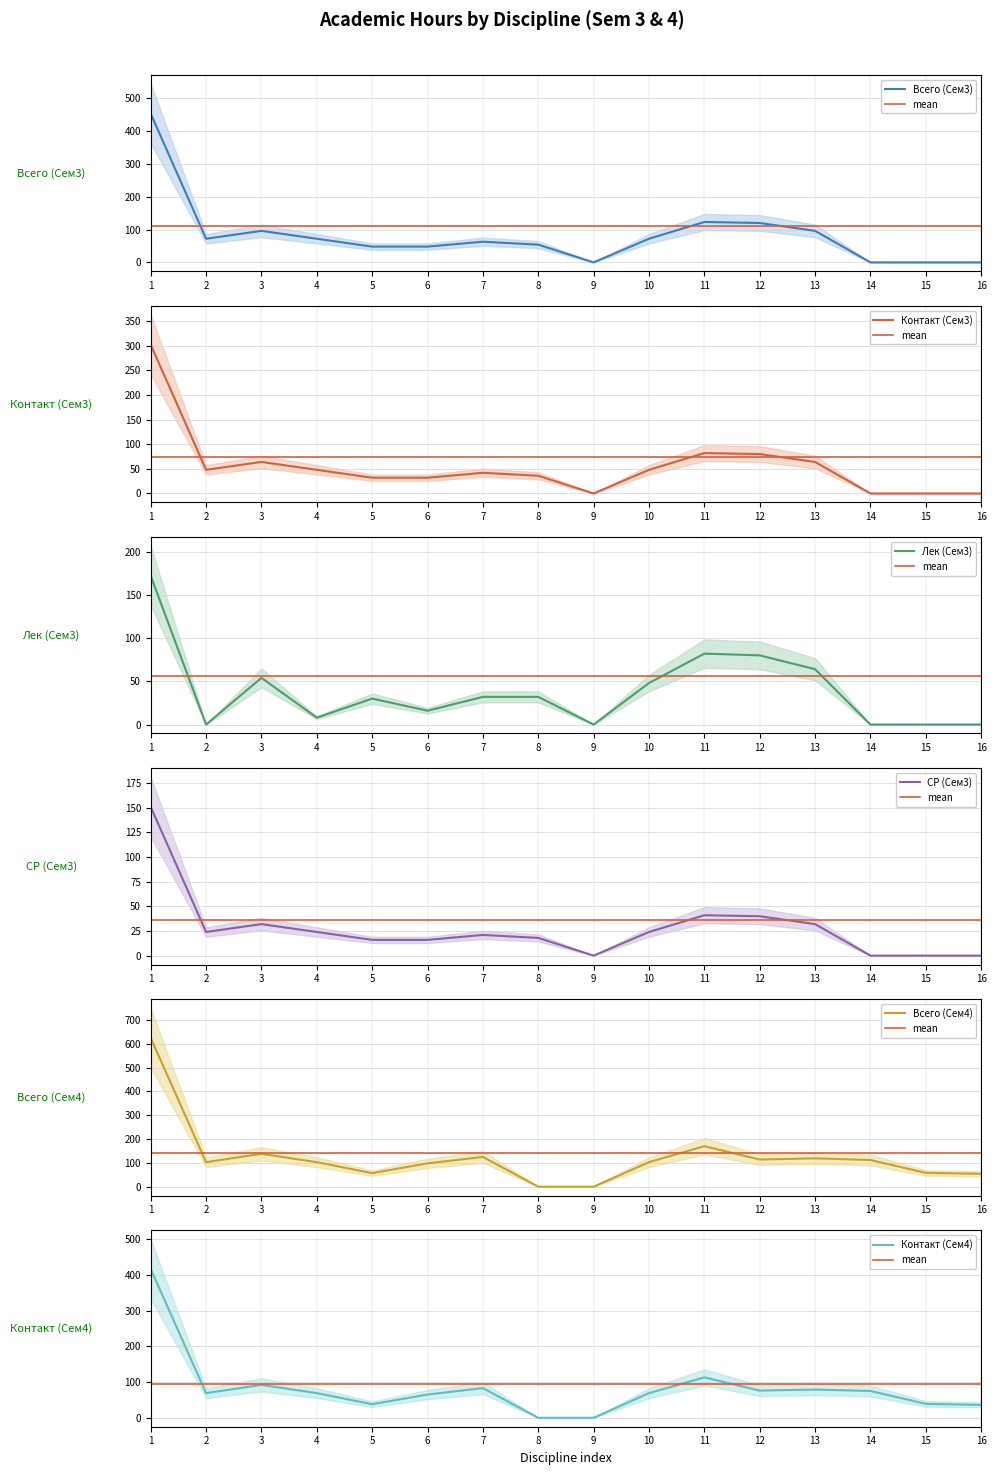

The Всего (Сем4) series shows 624 at 1. True or false?

True